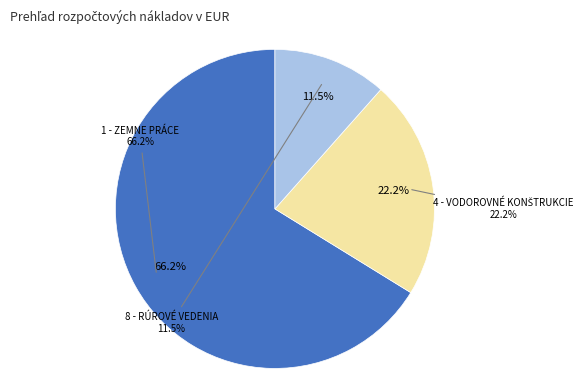

To the nearest percent, what is the combined percentage of 1 - ZEMNE PRÁCE and 8 - RÚROVÉ VEDENIA?

78%